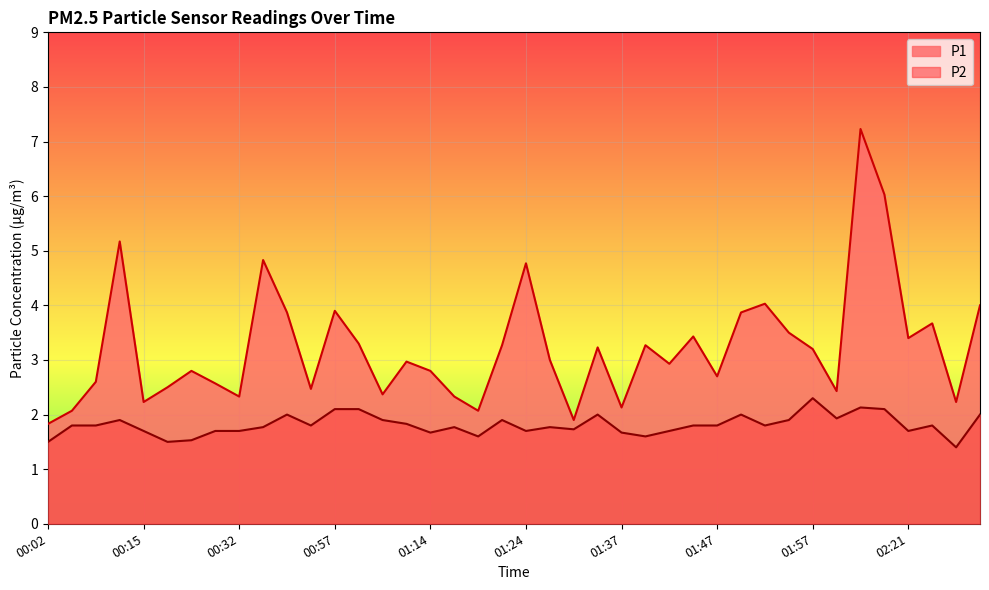

At which category does P2 reach its first local valley?

00:21